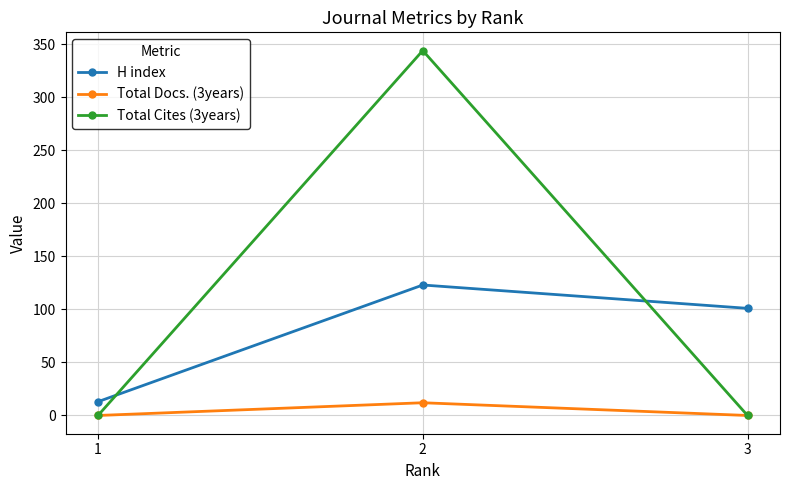

Which has a higher value, 2 or 3?

2